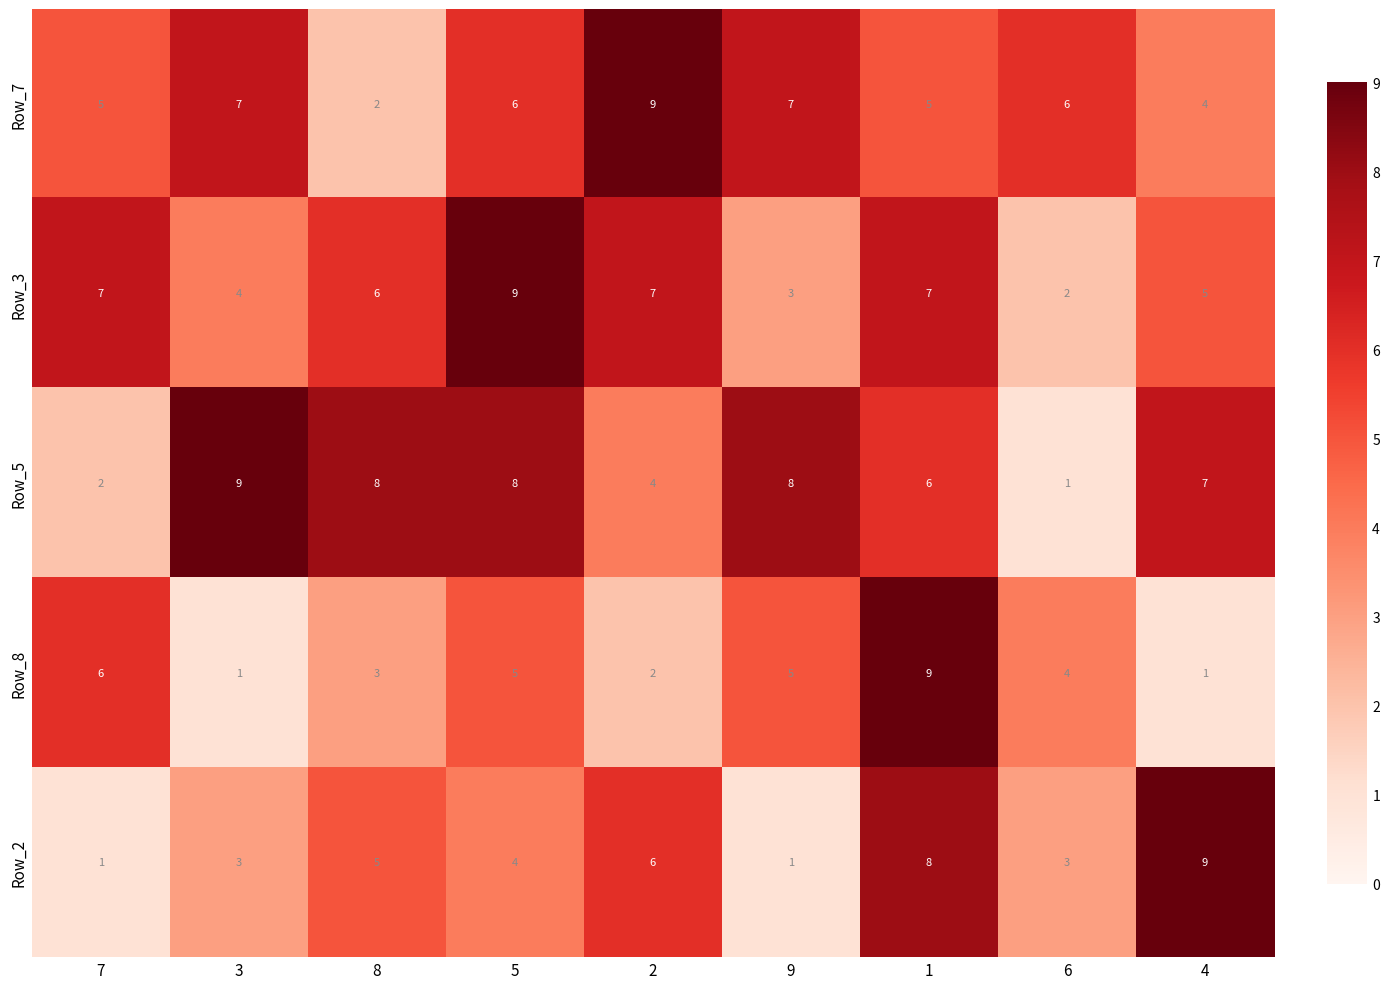

At which label does Row_2 first exceed 4?

8